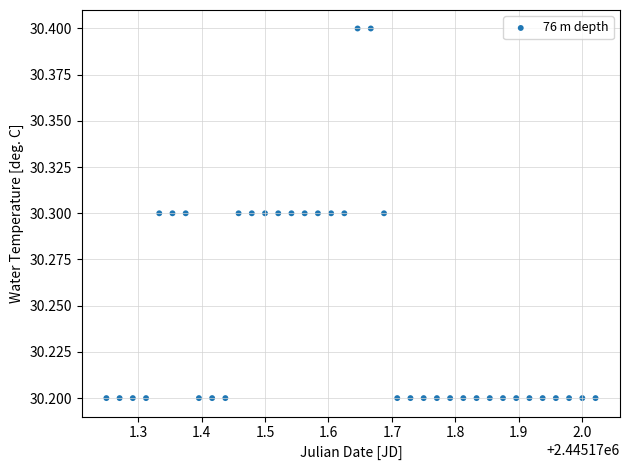

What is the range of X values (max minus min)?

0.8